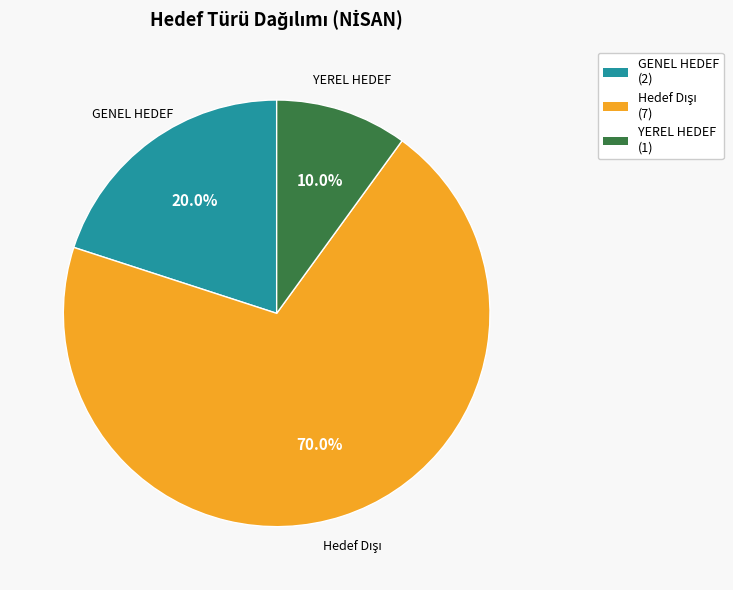

To the nearest percent, what percentage of the pie is GENEL HEDEF?

20%